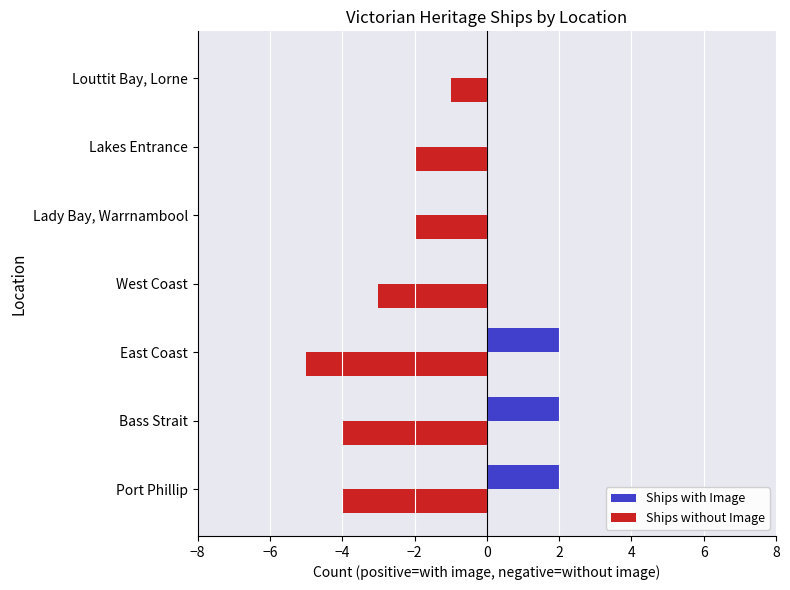

What is the total value across all series at East Coast?

-3